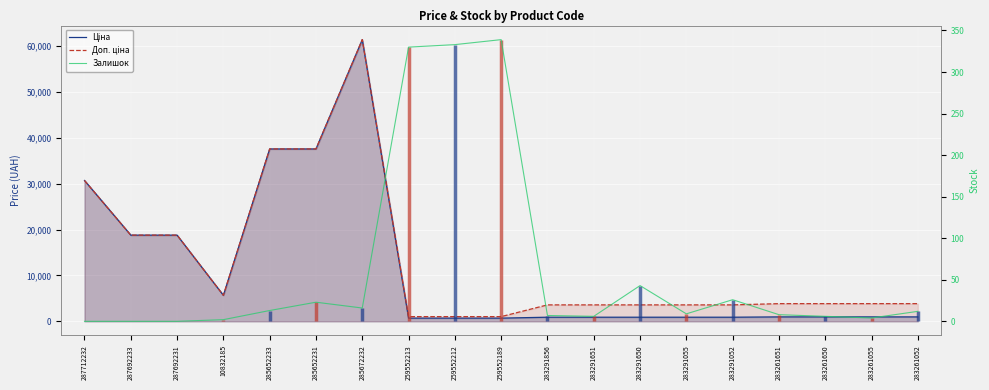

Which has a higher value, 10832185 or 283291856?

10832185